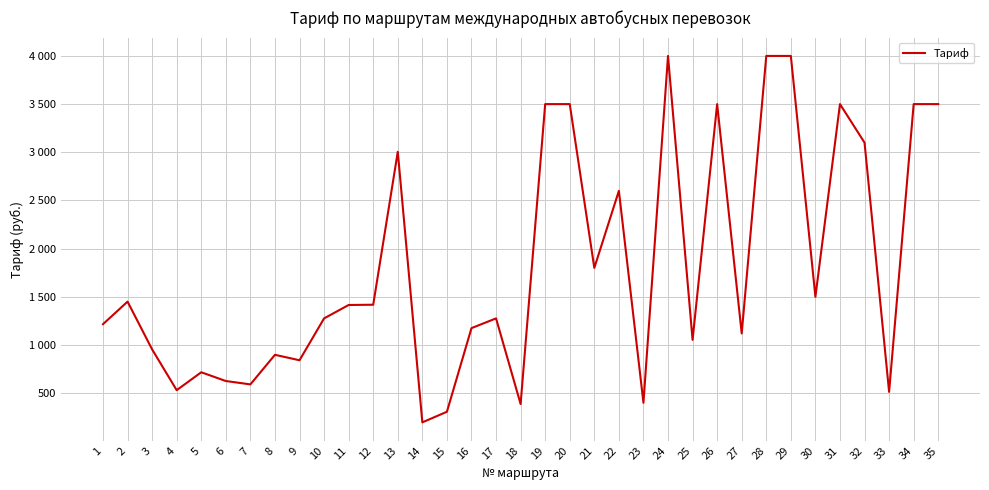

True or false: the data shows 1053.0 at 25.

True